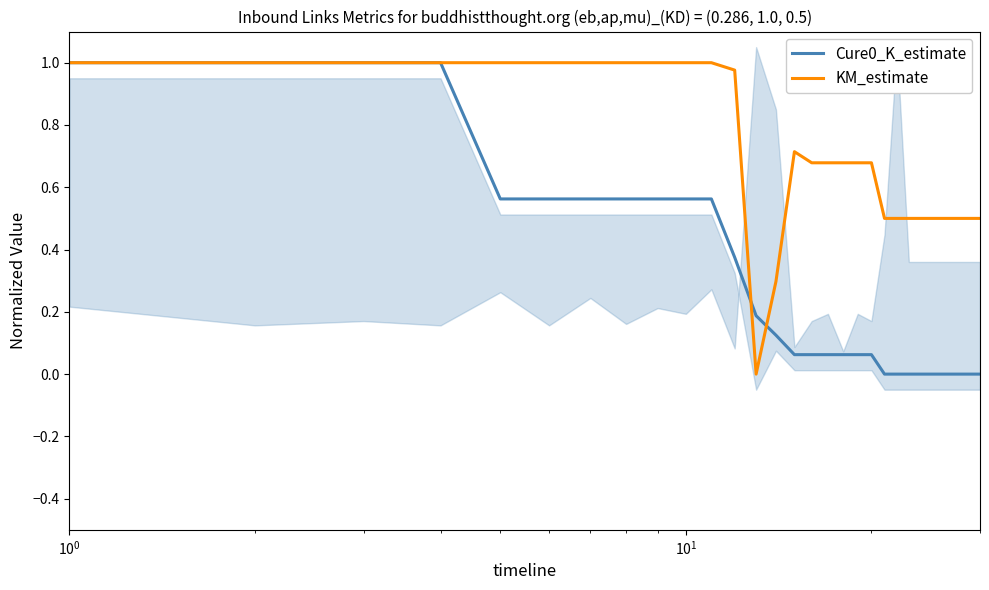

How many lines are shown in the chart?

2